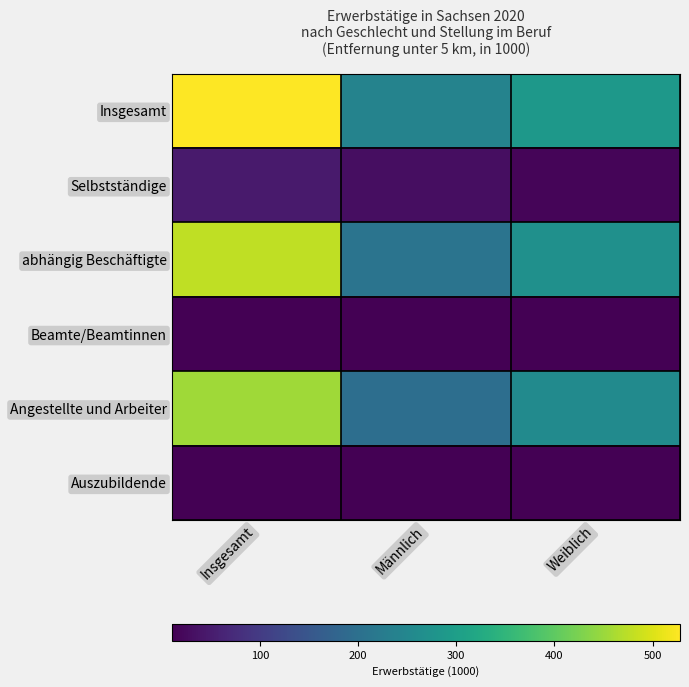

At which category is the sum across all series the highest?

Insgesamt